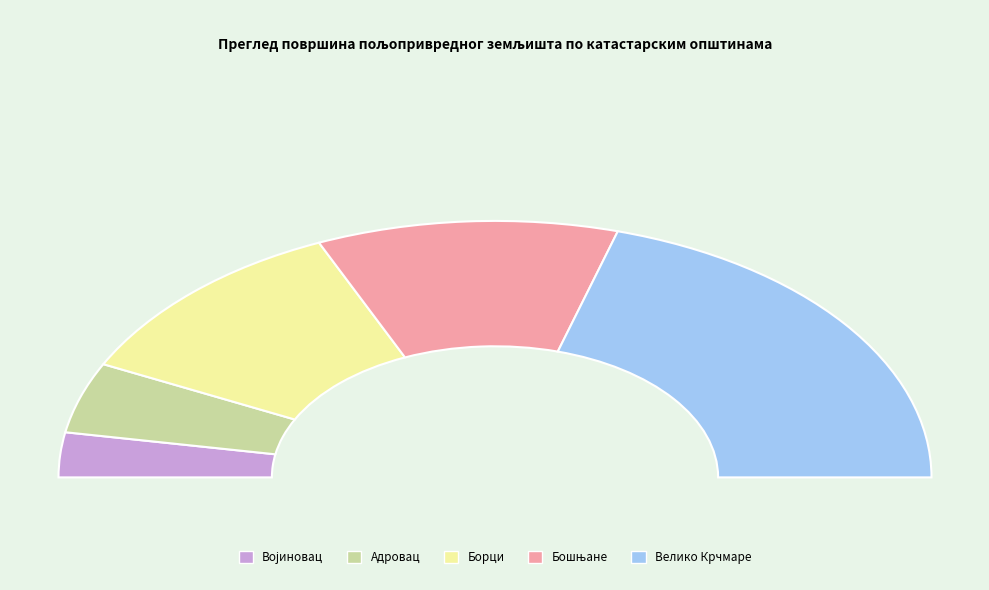

What is the total percentage of Адровац and Бошњане?

31.2%